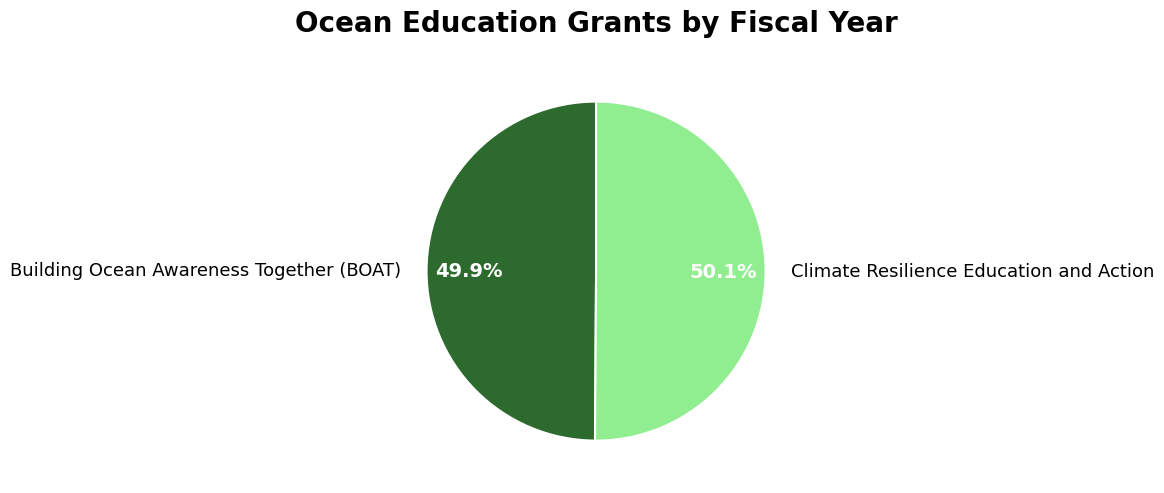

To the nearest percent, what is the average slice percentage?

50%